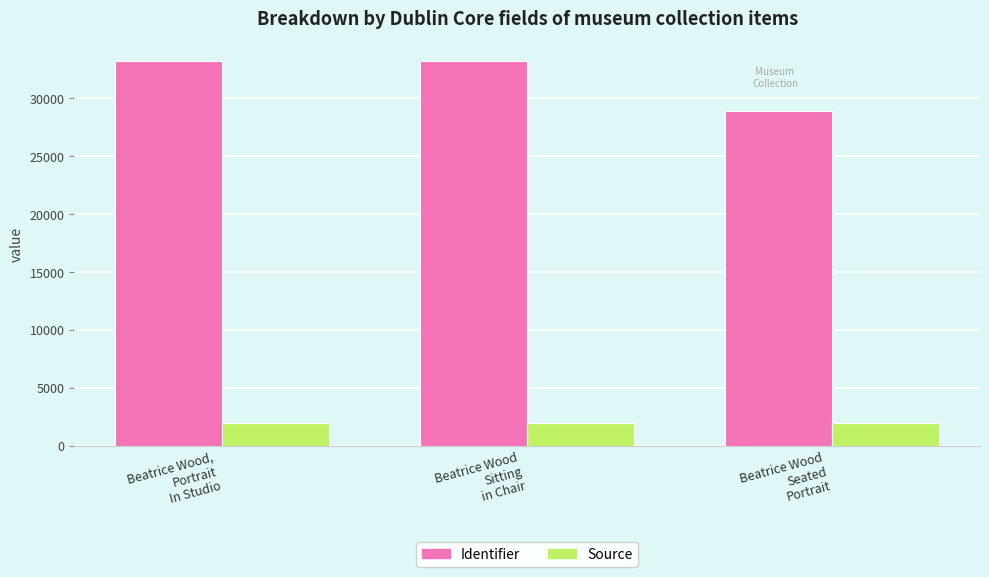

What is the smallest value displayed?

1995